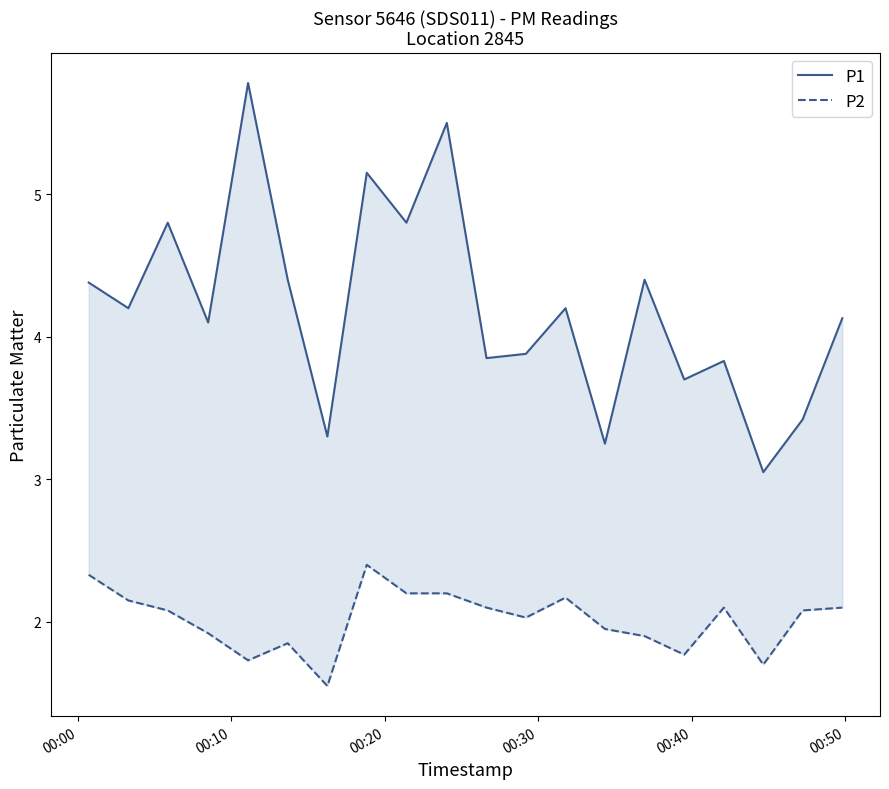

True or false: P1 and P2 cross at least once.

False